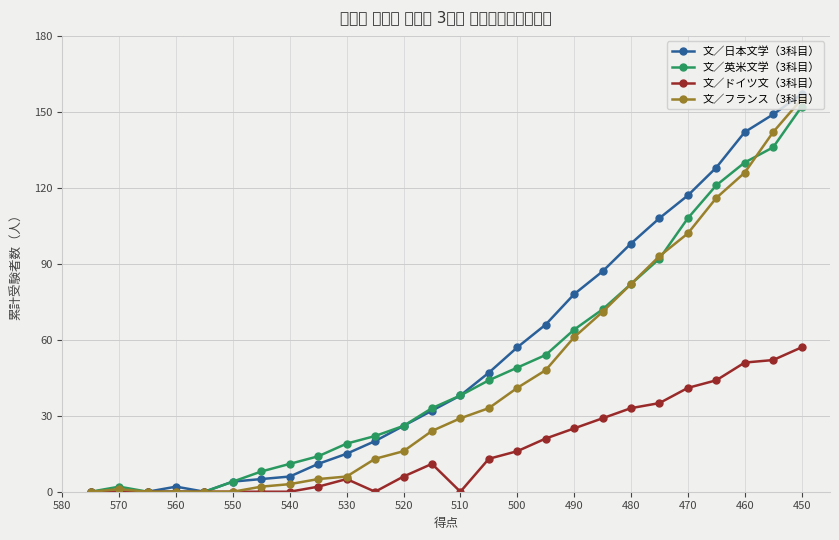

True or false: 文／フランス（3科目） and 文／ドイツ文（3科目） intersect in this chart.

False